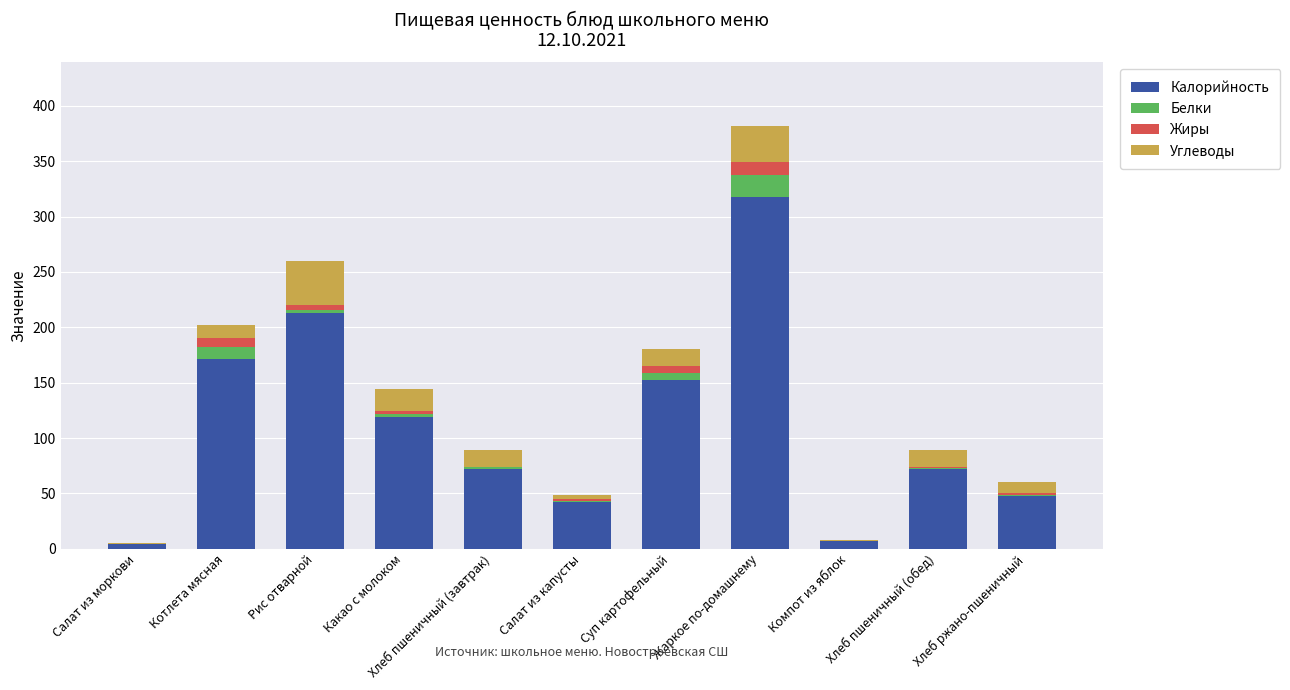

At which category is the sum across all series the highest?

Жаркое по-домашнему